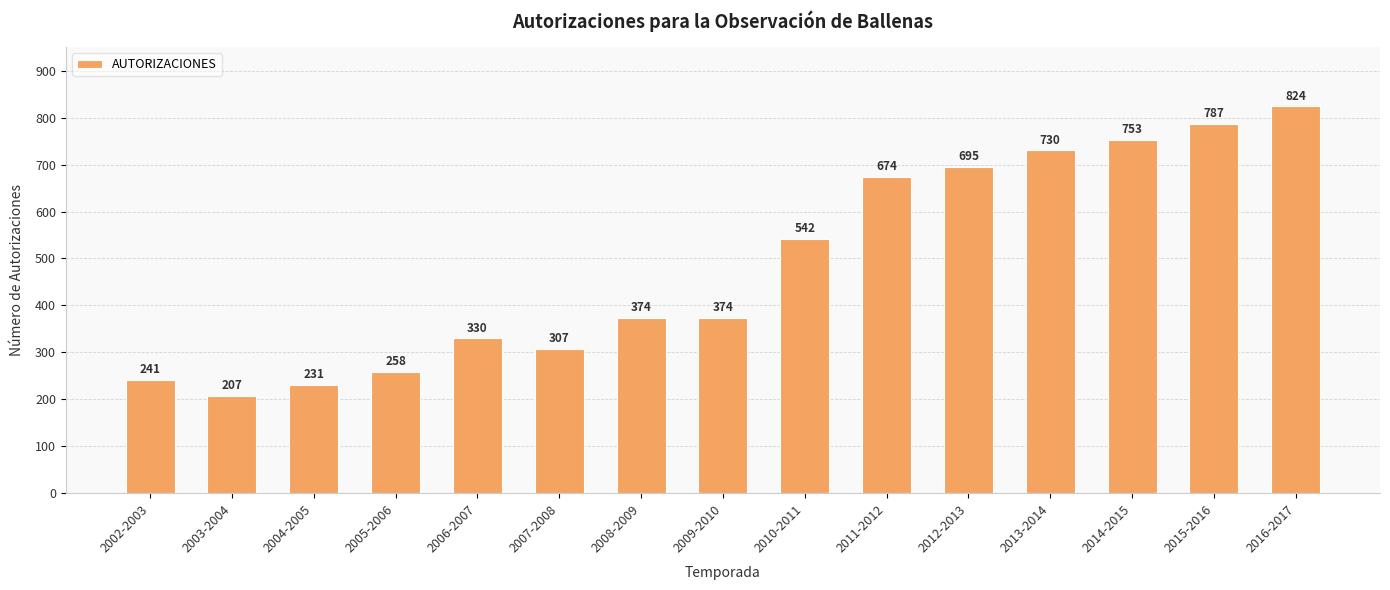

How many values are below 374?

6